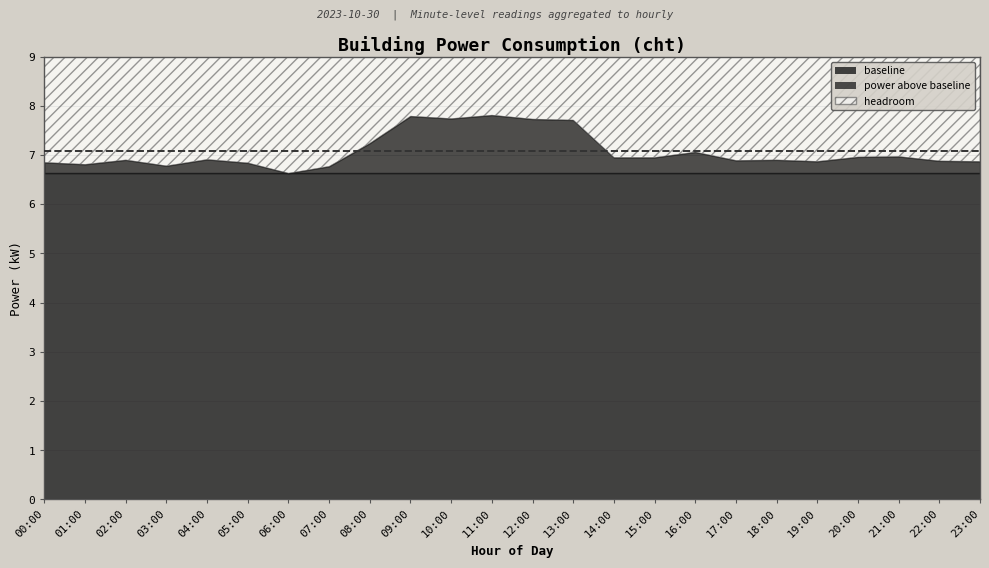

True or false: baseline has a value of 2.7 at 08:00.

False